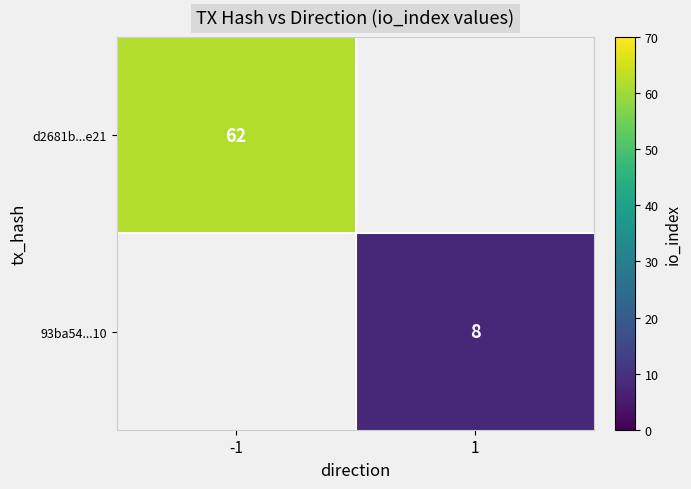

The 93ba54...10 series shows 5 at 1. True or false?

False